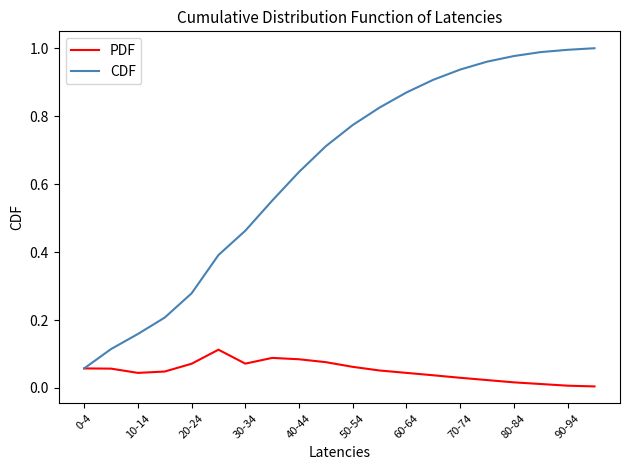

Rank the series by their average value, from highest to lowest.

CDF, PDF